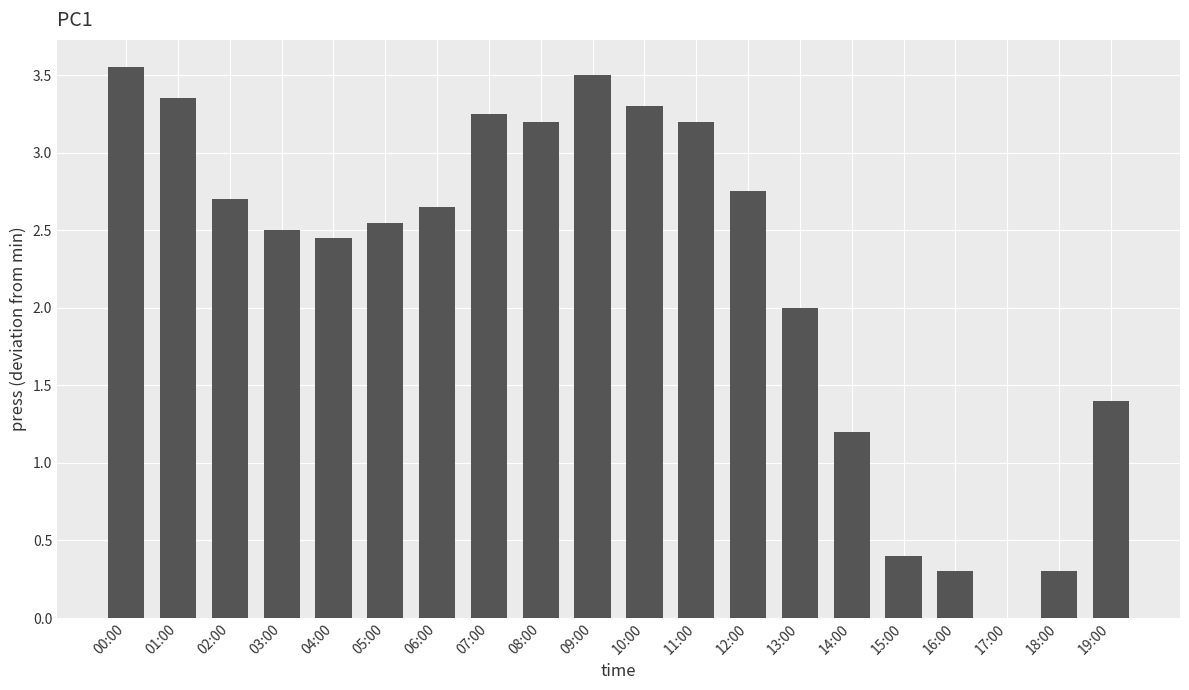

The value at 15:00 is 0.4. True or false?

True